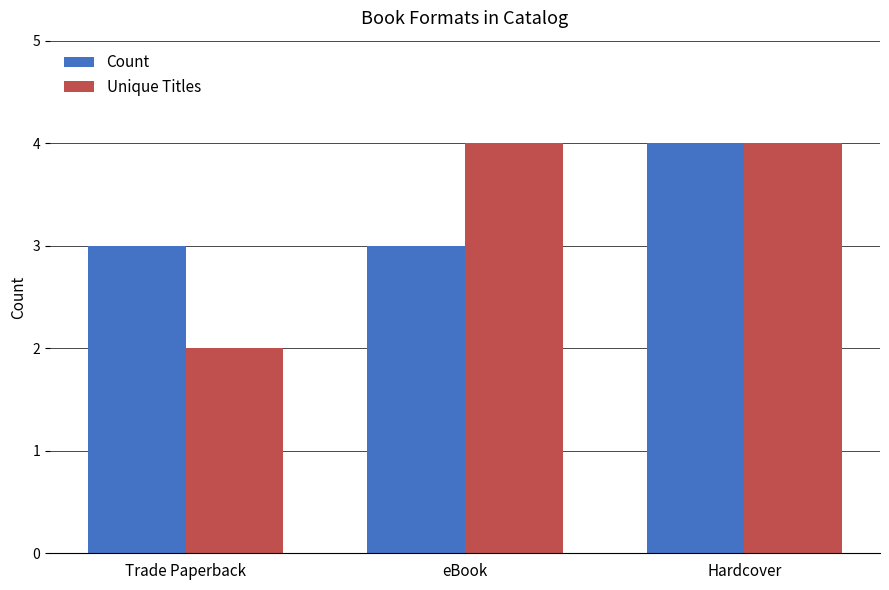

The Unique Titles series shows 2 at Trade Paperback. True or false?

True